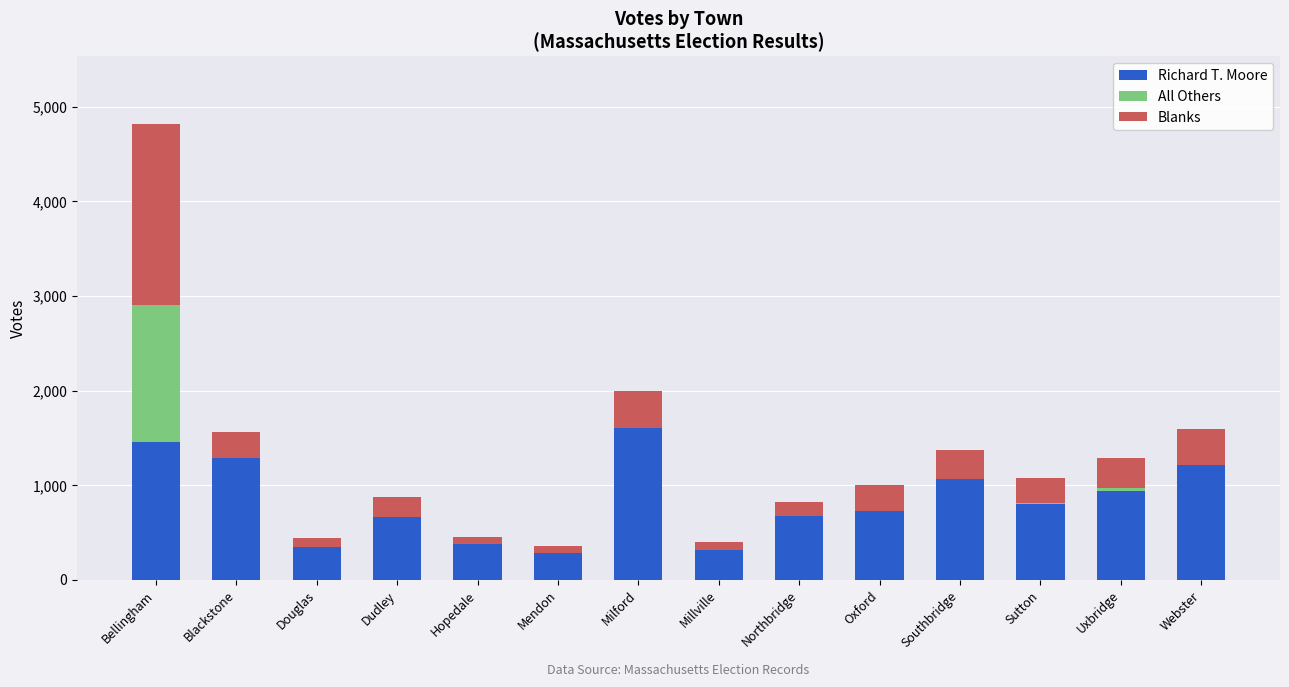

What is the maximum value for Richard T. Moore?

1604